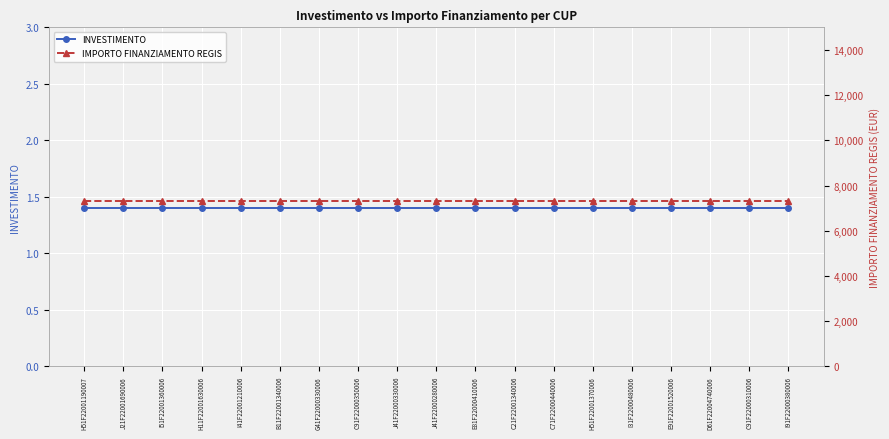

How many lines are shown in the chart?

2